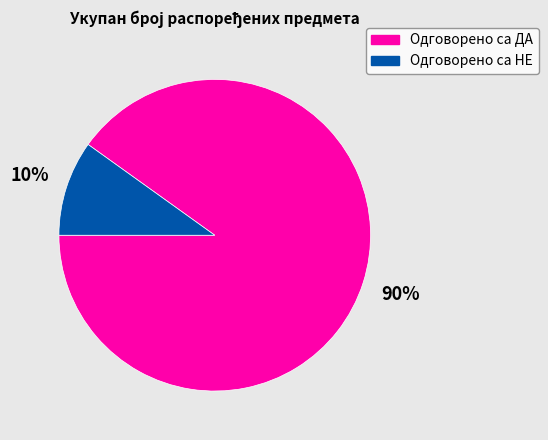

True or false: Одговорено са ДА accounts for 90% of the total.

True